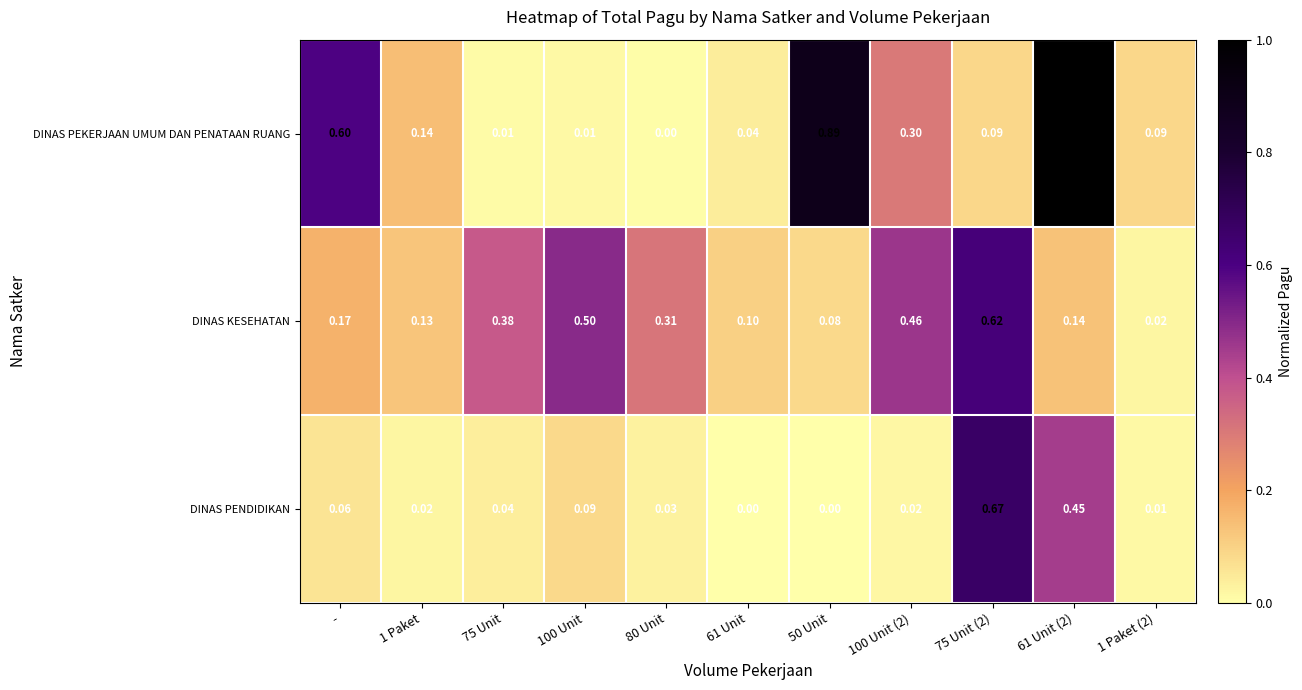

Count the number of categories in the chart.

11